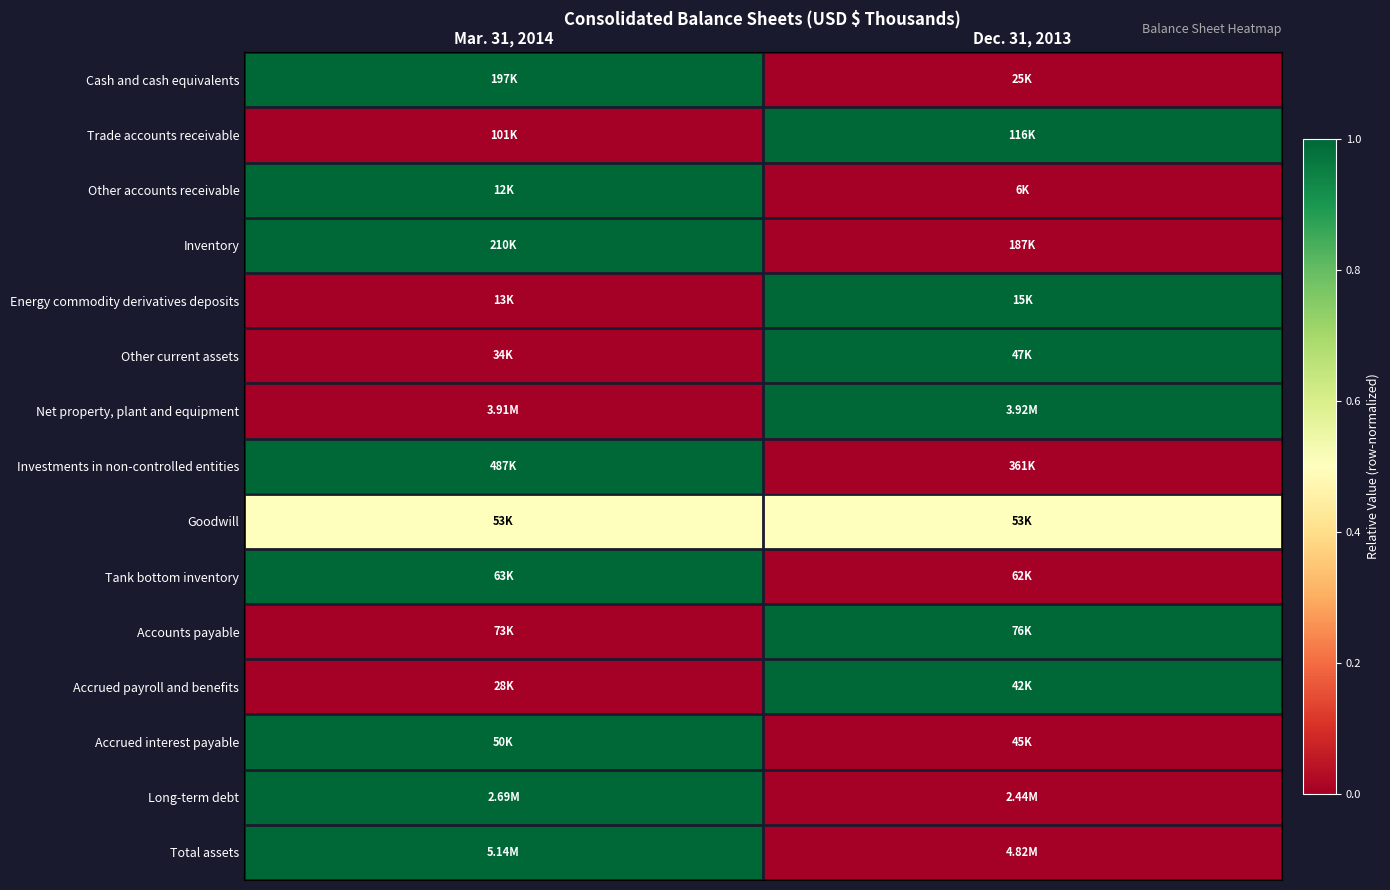

At which category does the chart reach its peak across all series?

Mar. 31, 2014